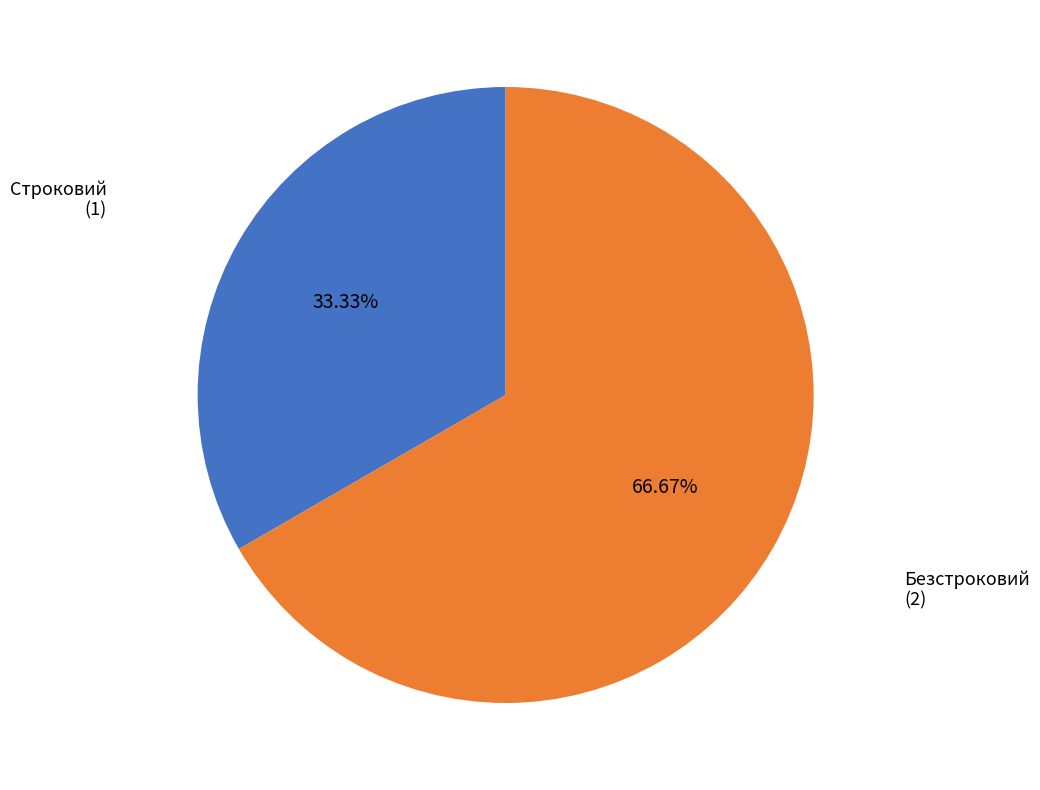

How many segments does this pie chart have?

2